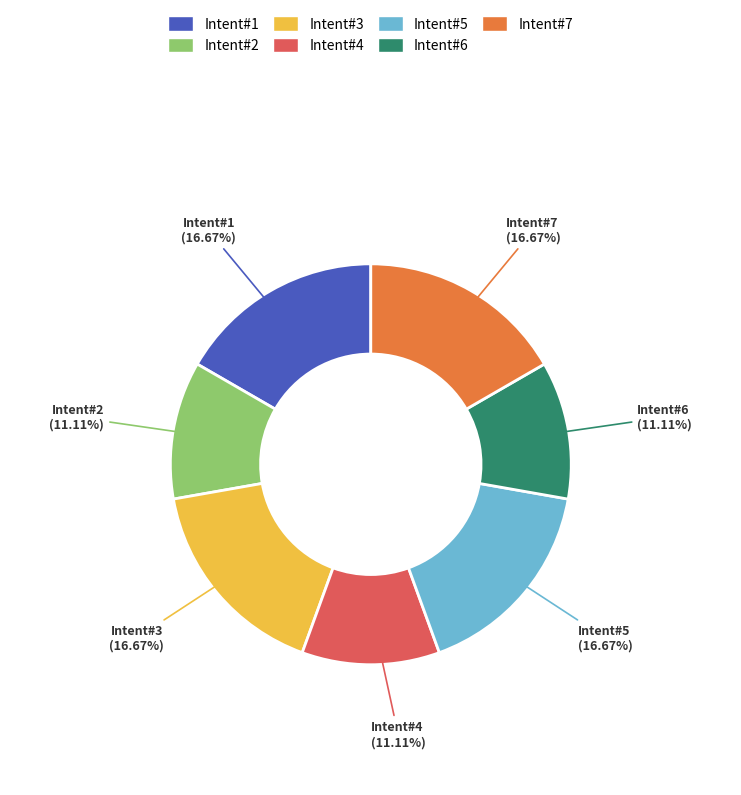

Approximately how many times larger is the value at Intent#7 compared to Intent#3?

1.0